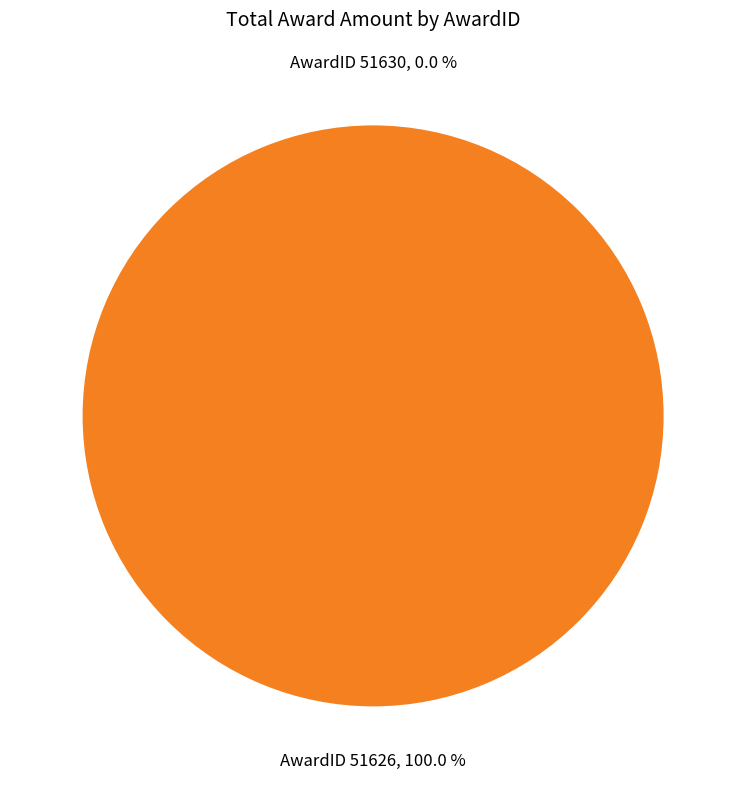

Rank the categories by value from lowest to highest.

51630, 51626